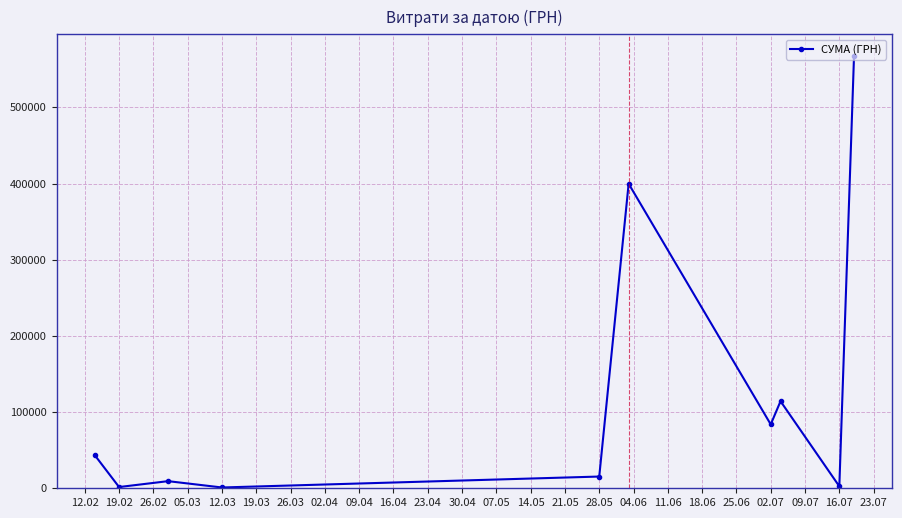

What is the smallest value displayed?

1040.0